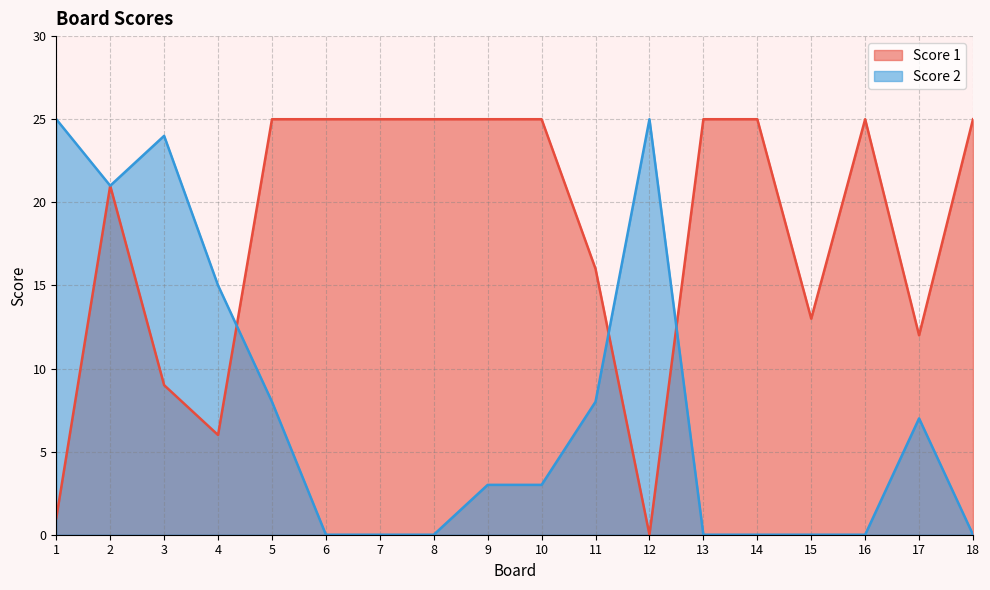

Which label corresponds to the largest value in the chart?

5